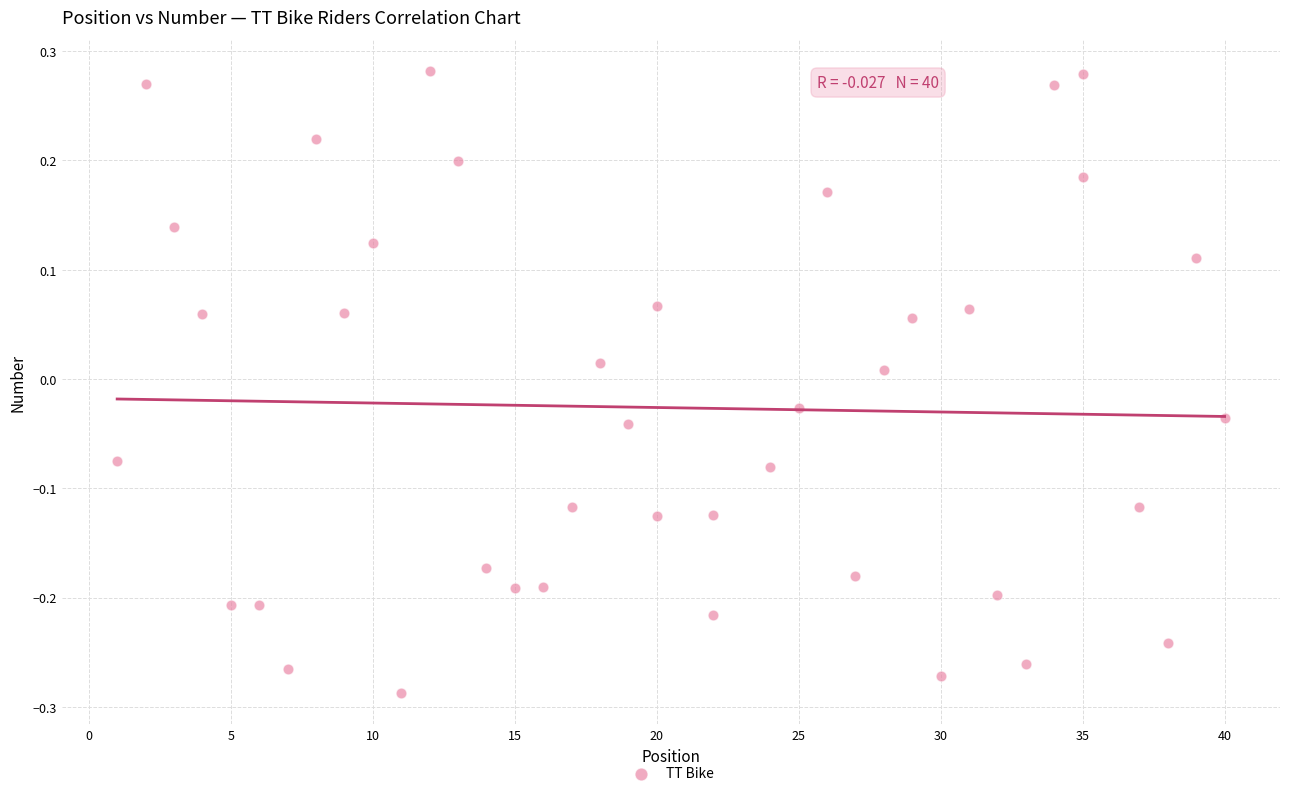

What is the range of Y values (max minus min)?

0.6